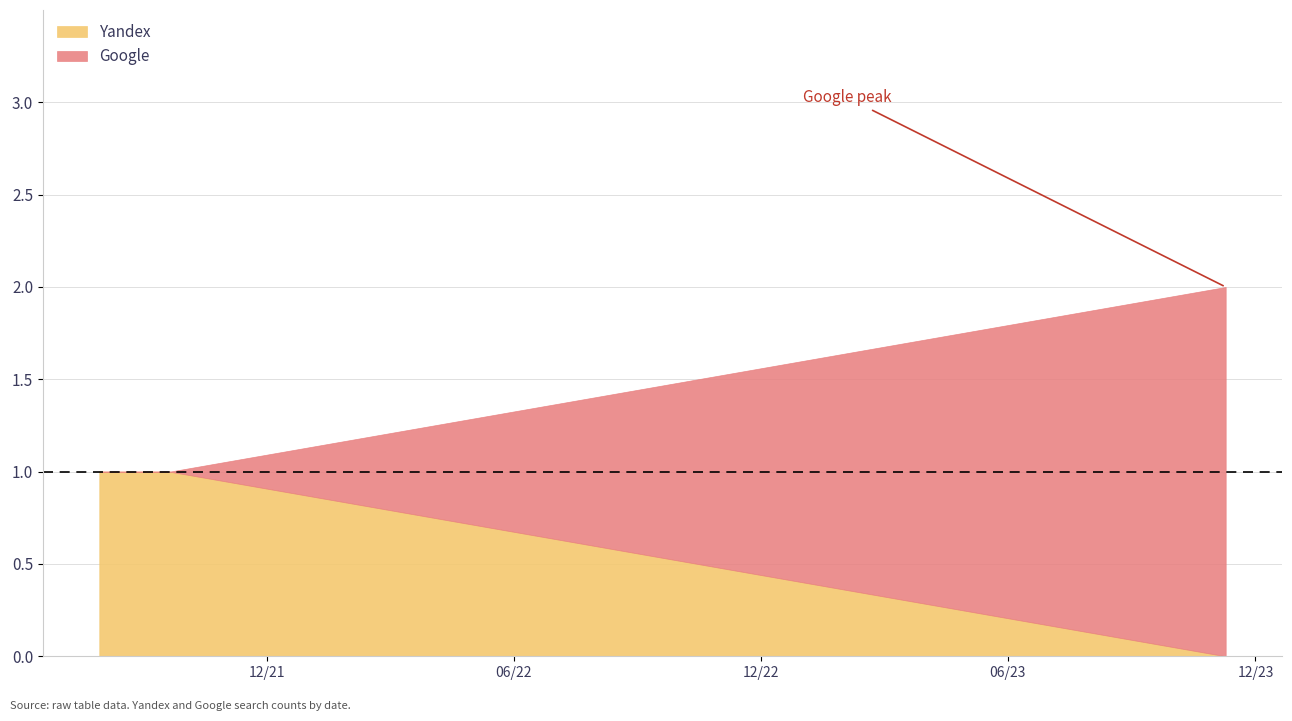

Which category has the highest value in the Yandex series?

2021-07-30